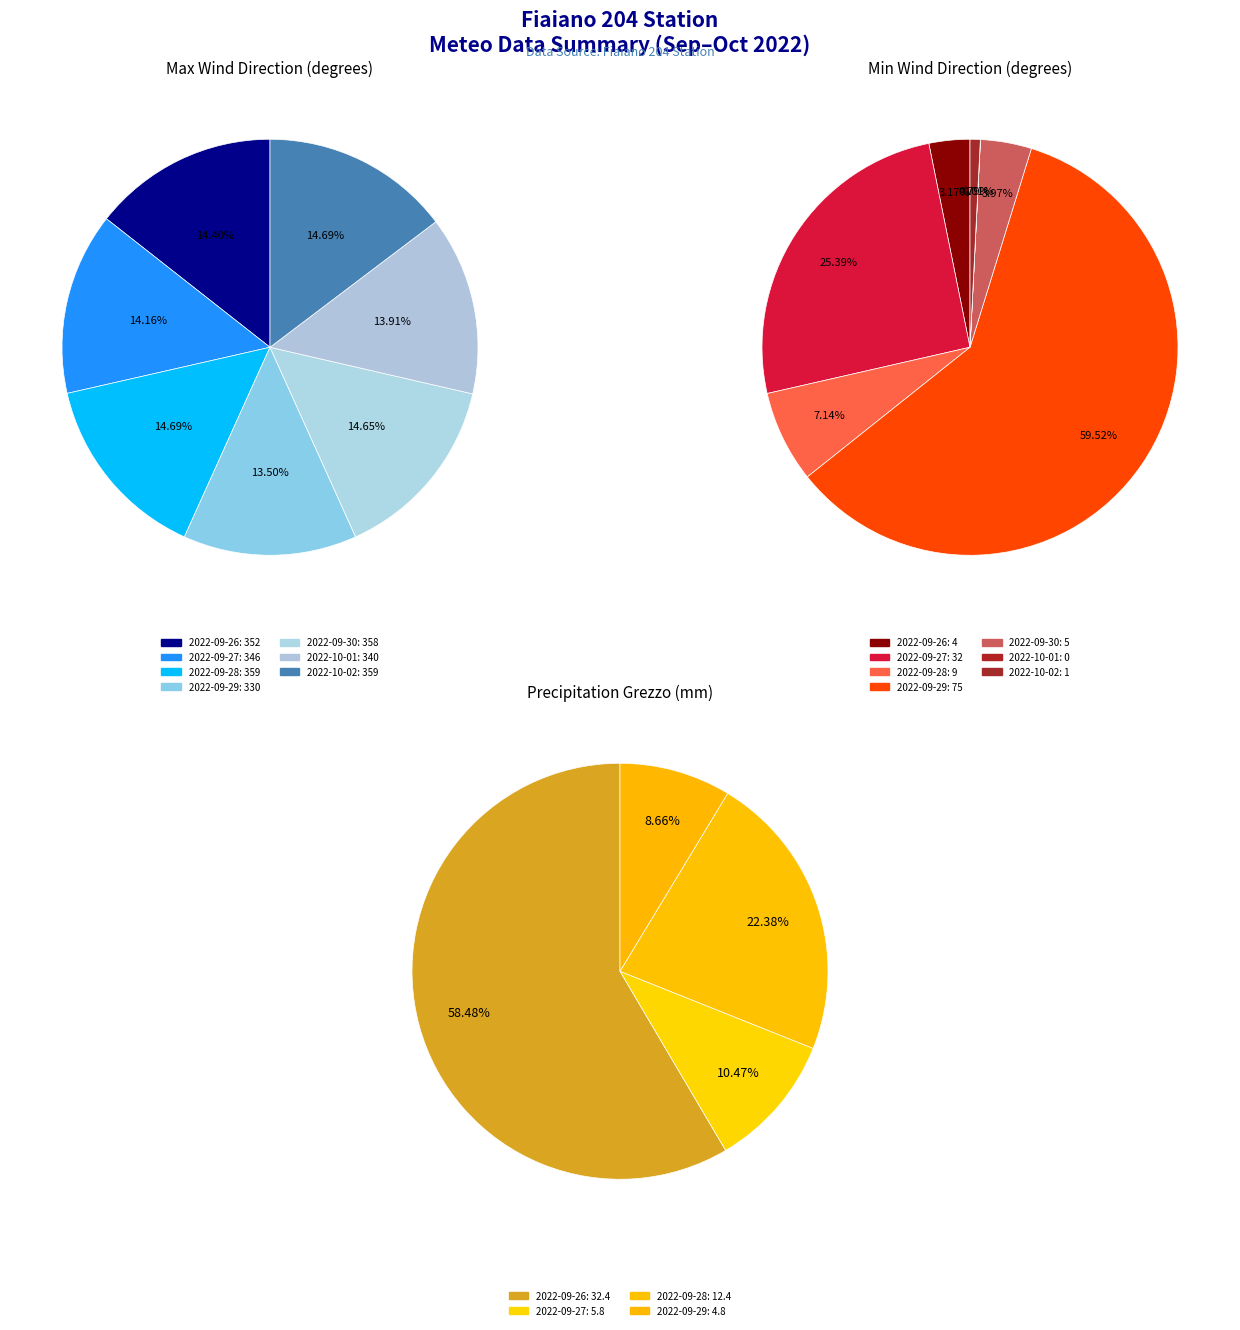

Rank the categories by Direzione vento - Min value from lowest to highest.

2022-10-01, 2022-10-02, 2022-09-26, 2022-09-30, 2022-09-28, 2022-09-27, 2022-09-29